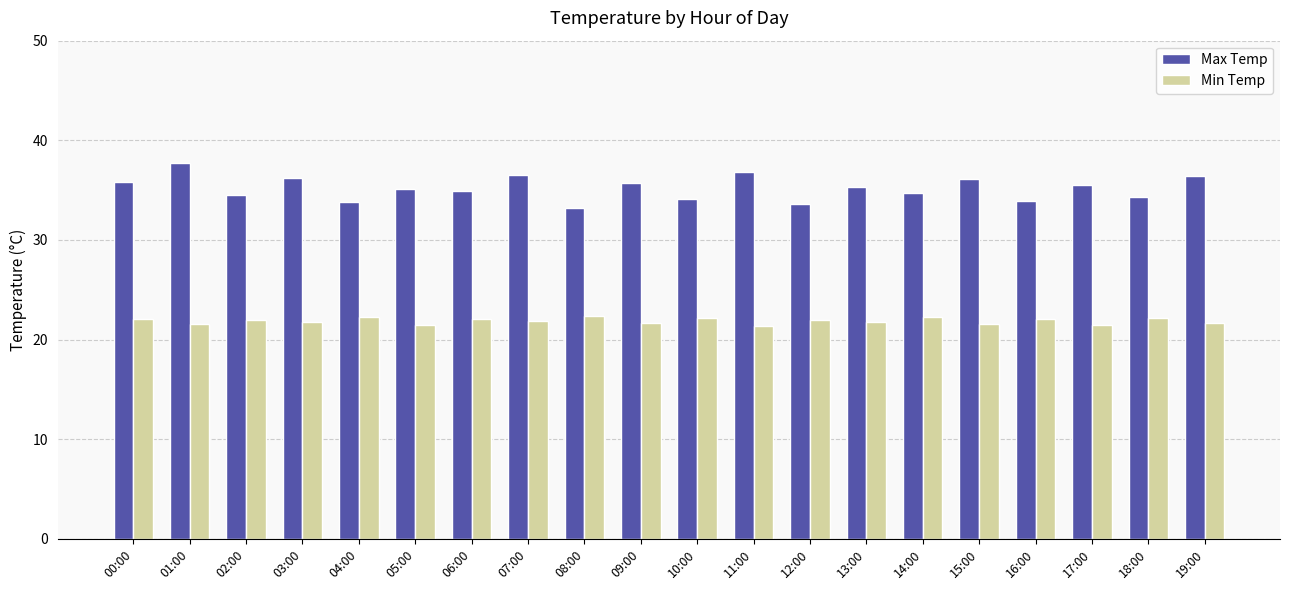

Are the bars grouped side by side (vs. stacked)?

Yes